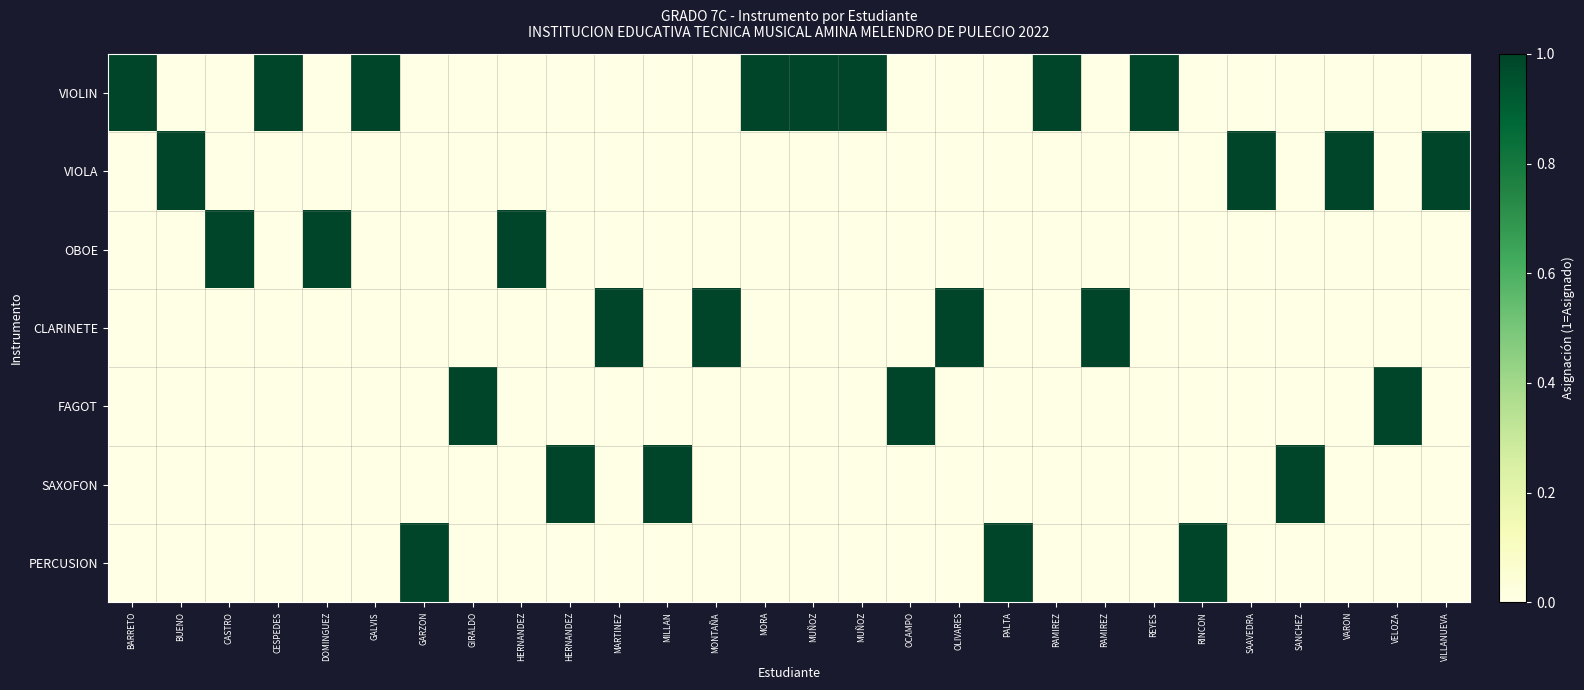

Which has a higher value, REYES or MUÑOZ?

REYES